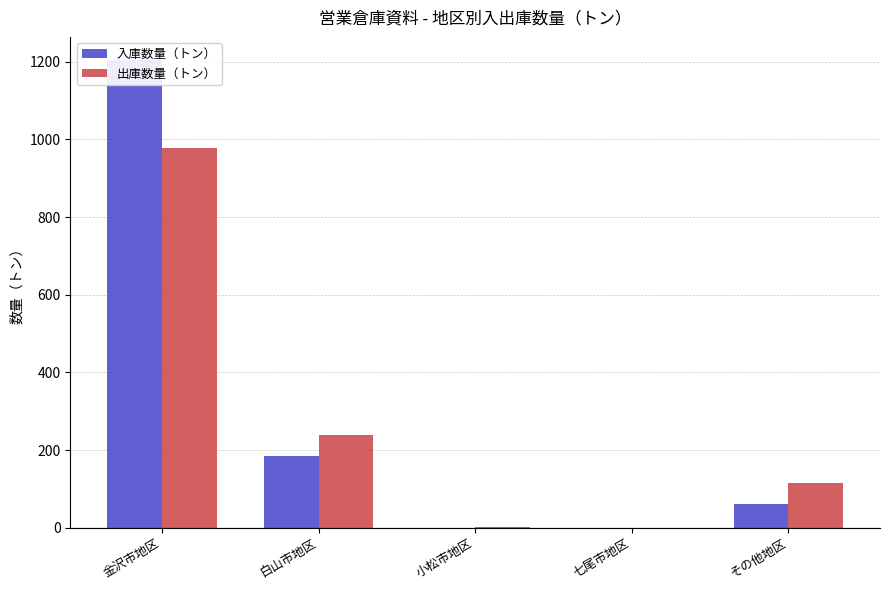

At which label does 出庫数量（トン） first exceed 116?

金沢市地区